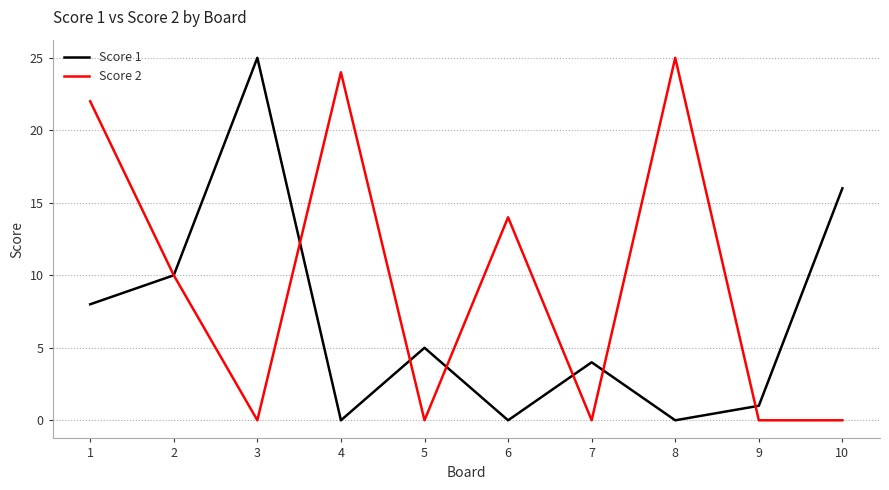

At which label does Score 2 first exceed 10?

1